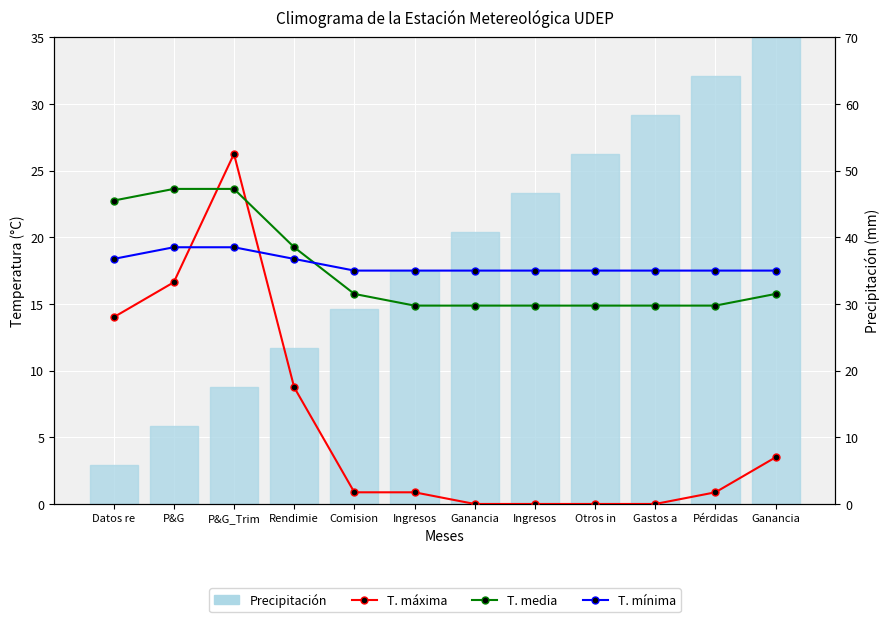

How many values in the T. mínima series exceed 35?

4